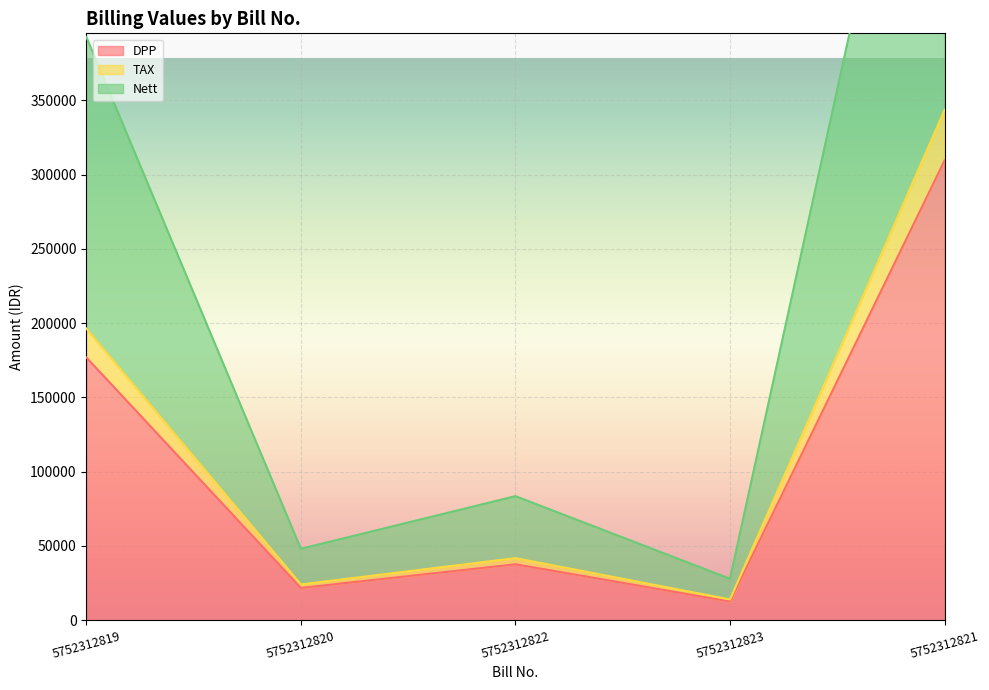

At how many categories does at least one series exceed 141907?

2